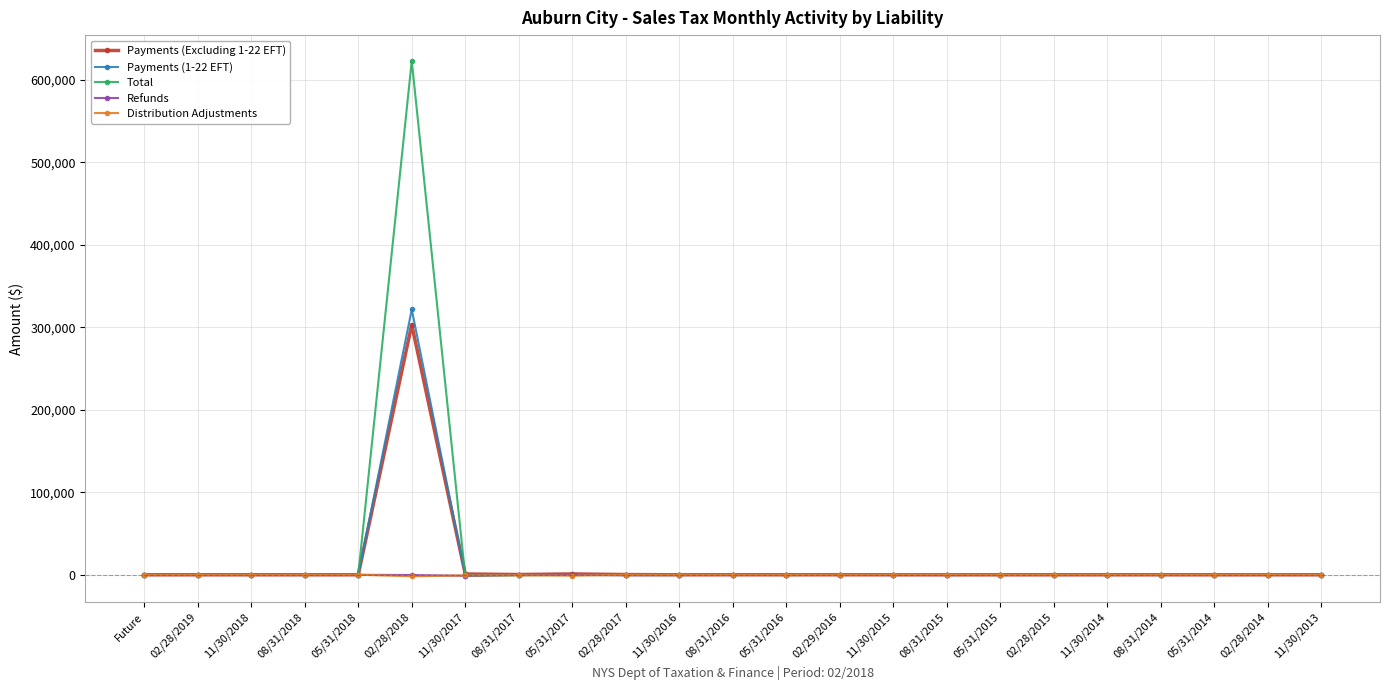

What is the label of the 22nd point from the right?

02/28/2019